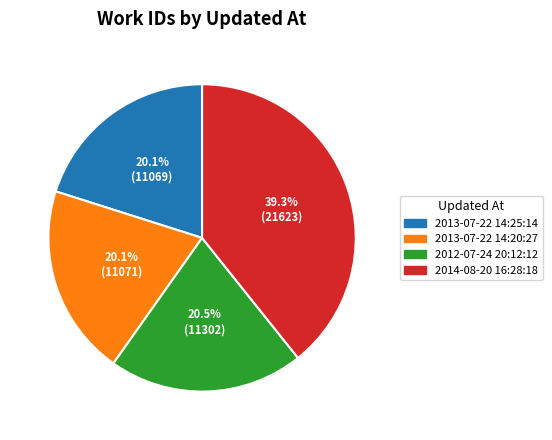

How many slices are in this pie chart?

4